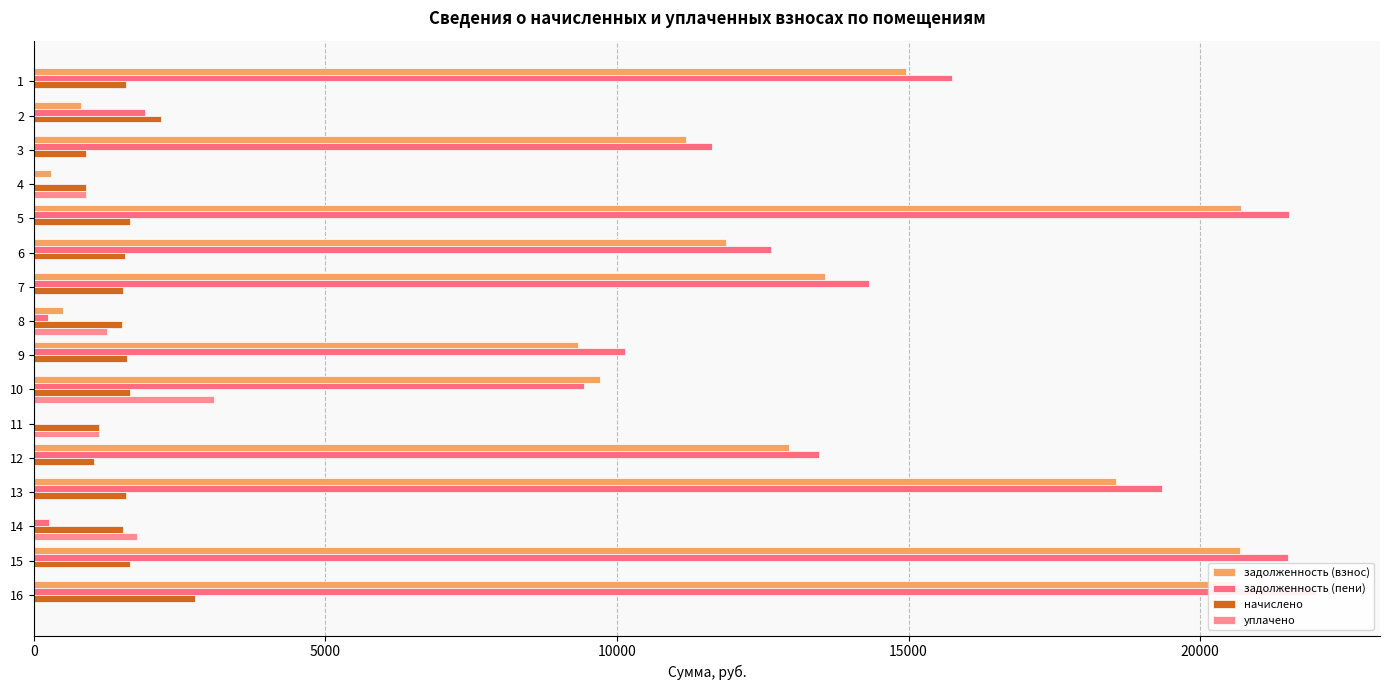

At how many categories does at least one series exceed 5970?

11